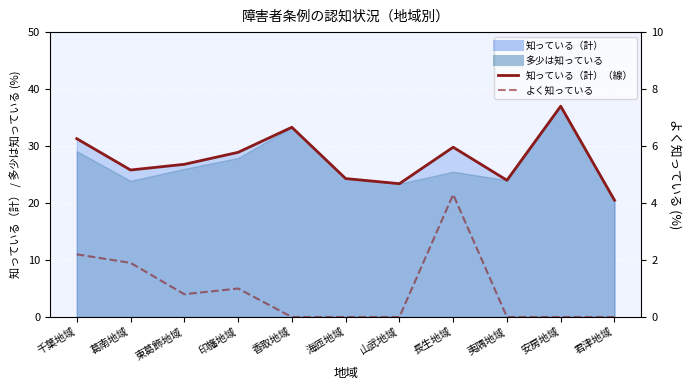

Is it true that 知っている（計）_line equals 53.1 at 長生地域?

False